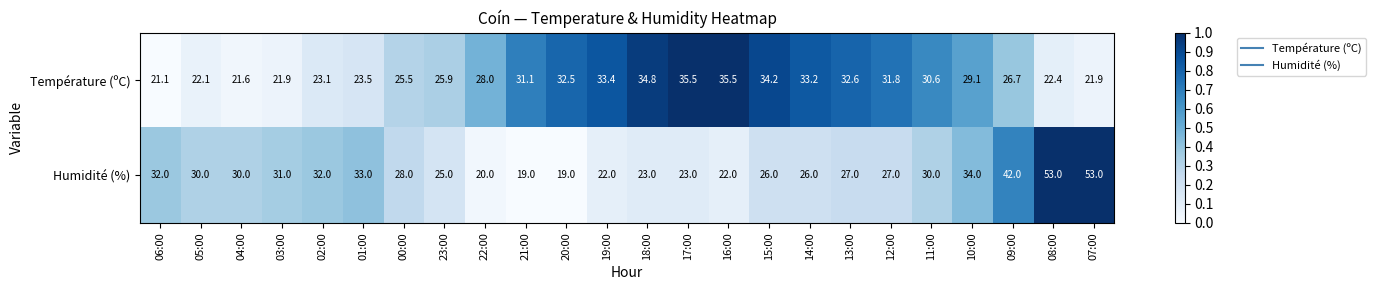

Rank the series by their maximum value, from lowest to highest.

Température (ºC), Humidité (%)